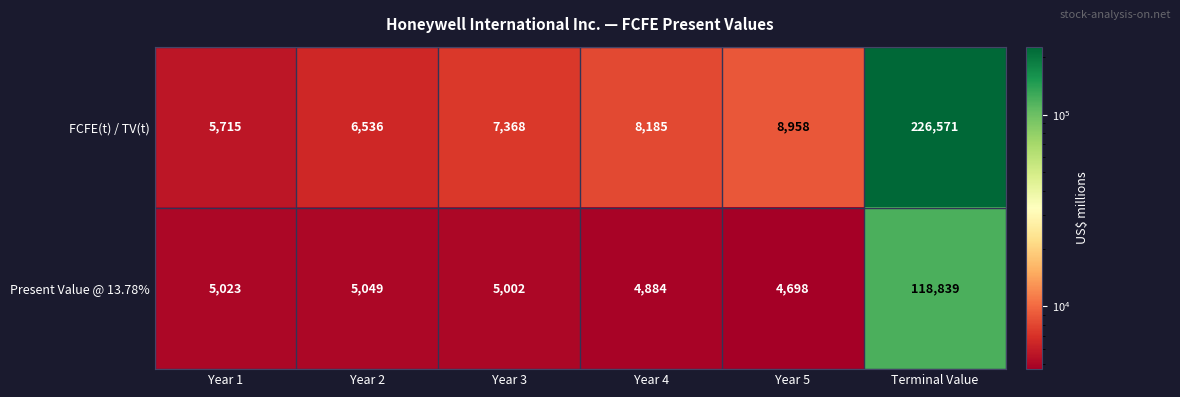

Which series has the largest range (max minus min)?

FCFE(t) / TV(t)